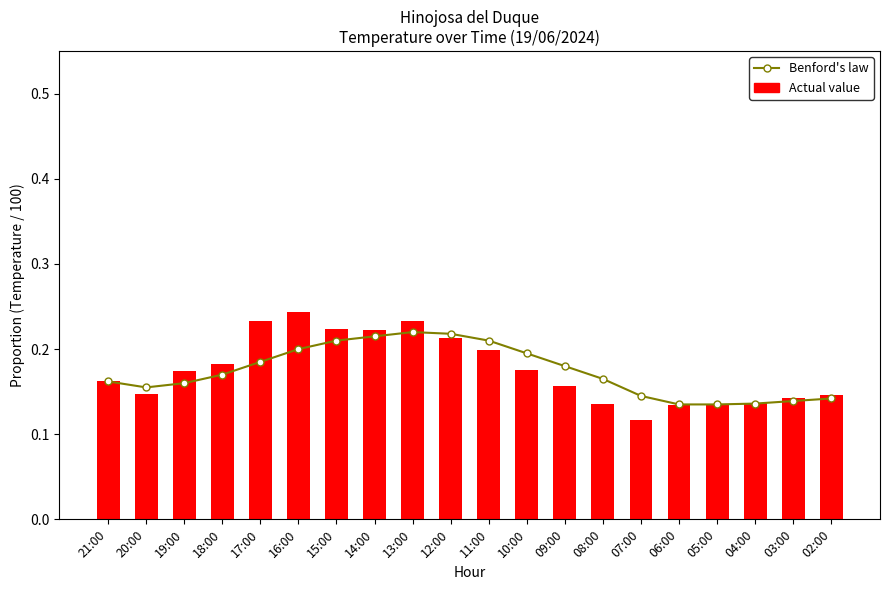

Is the value of Temperatura (ºC) /100 at 21:00 greater than the value of Benford's law (Temp/100 trend) at 21:00?

No